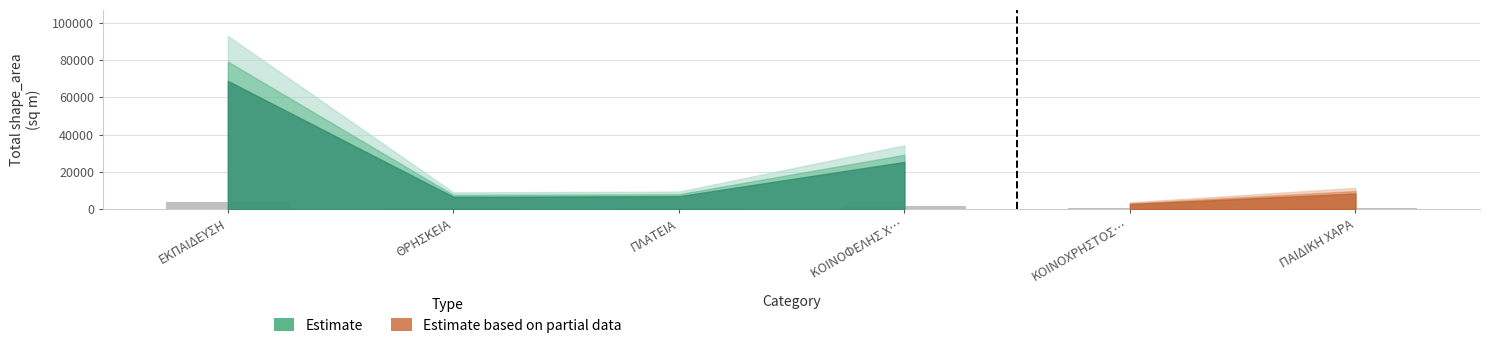

What is the minimum value shown in the chart?

528.0